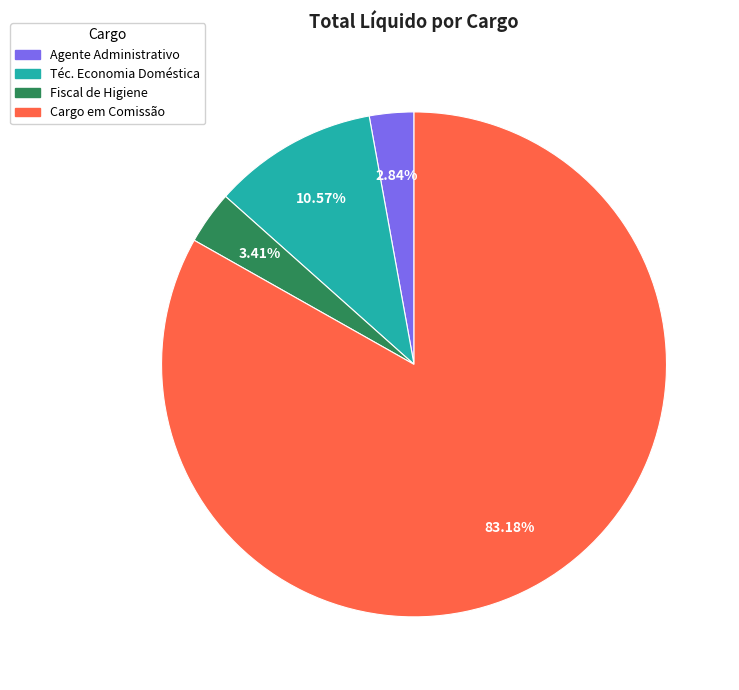

Does any single category account for the majority?

Yes